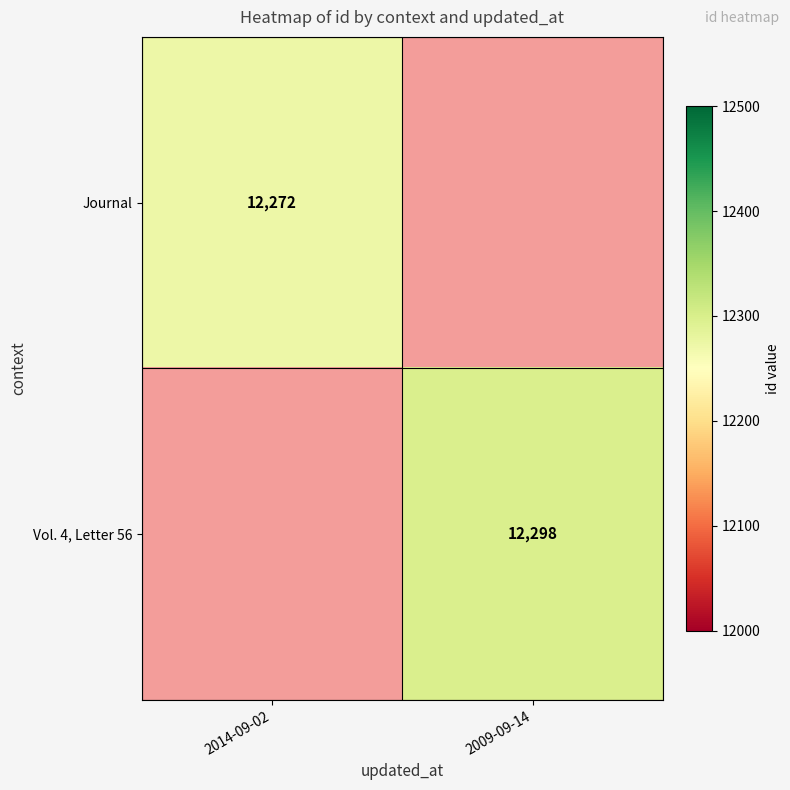

True or false: Journal has a value of 12272 at 2014-09-02.

True